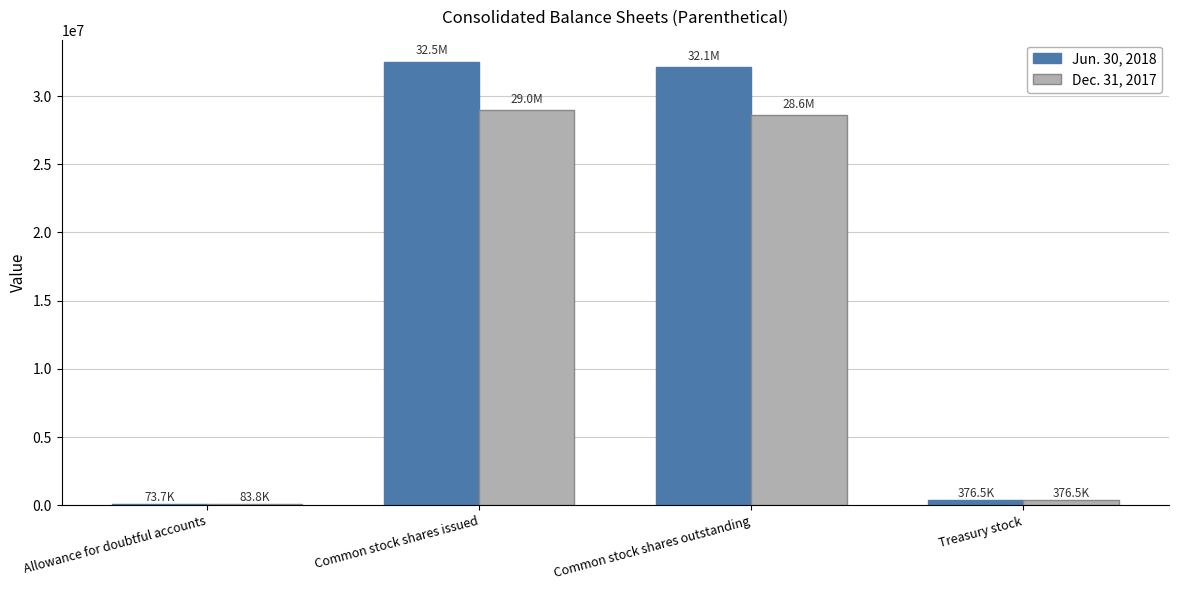

Reading right to left, transcribe all the data shown in this chart.

Jun. 30, 2018: Treasury stock=376527	Common stock shares outstanding=32126604	Common stock shares issued=32503131	Allowance for doubtful accounts=73727
Dec. 31, 2017: Treasury stock=376527	Common stock shares outstanding=28618454	Common stock shares issued=28994981	Allowance for doubtful accounts=83789